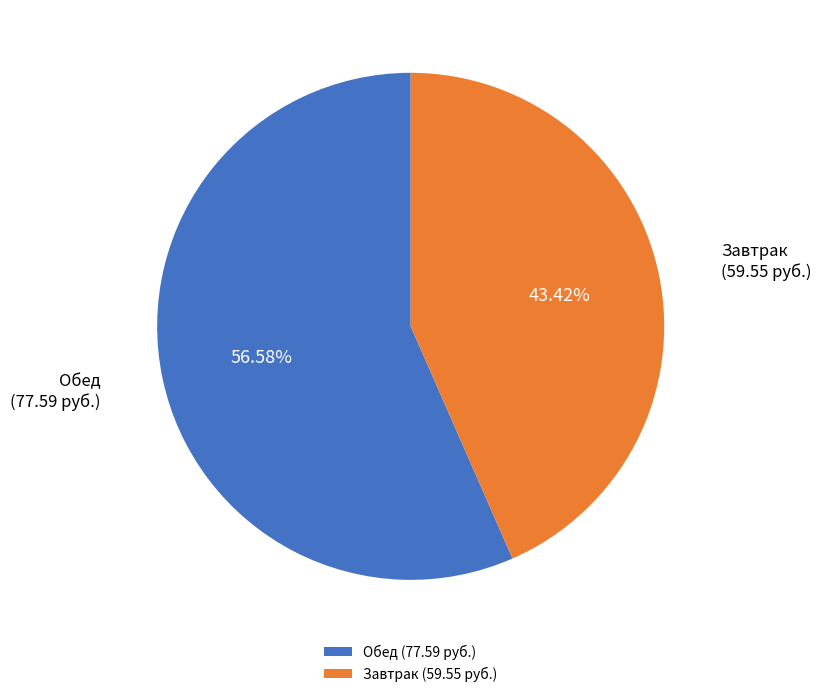

Is the sum of Завтрак (59.55 руб.) and Обед (77.59 руб.) greater than half?

Yes